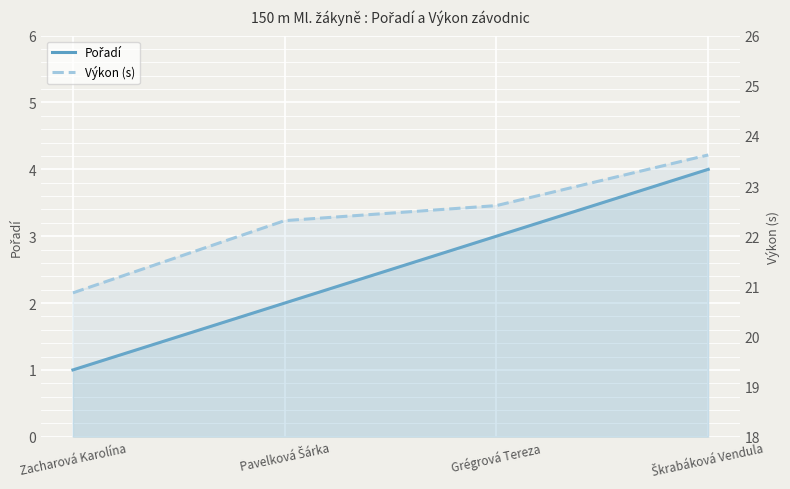

True or false: Pořadí and Výkon (s) intersect in this chart.

False